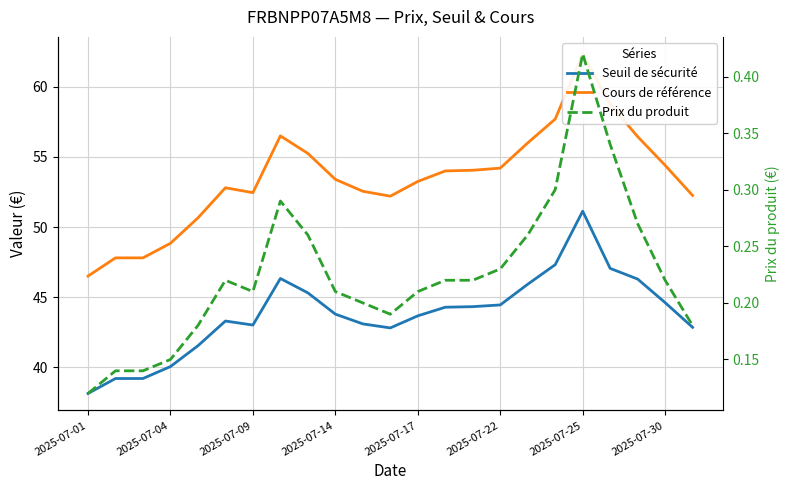

True or false: Prix du produit and Seuil de sécurité intersect in this chart.

False